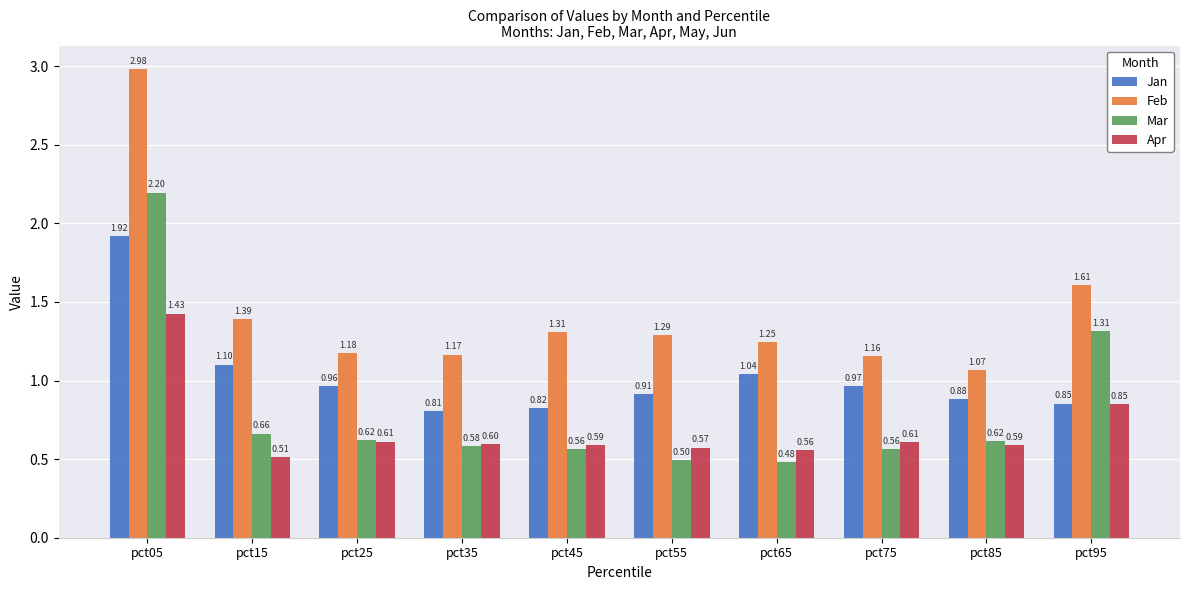

True or false: Mar has a value of 2.3 at pct95.

False